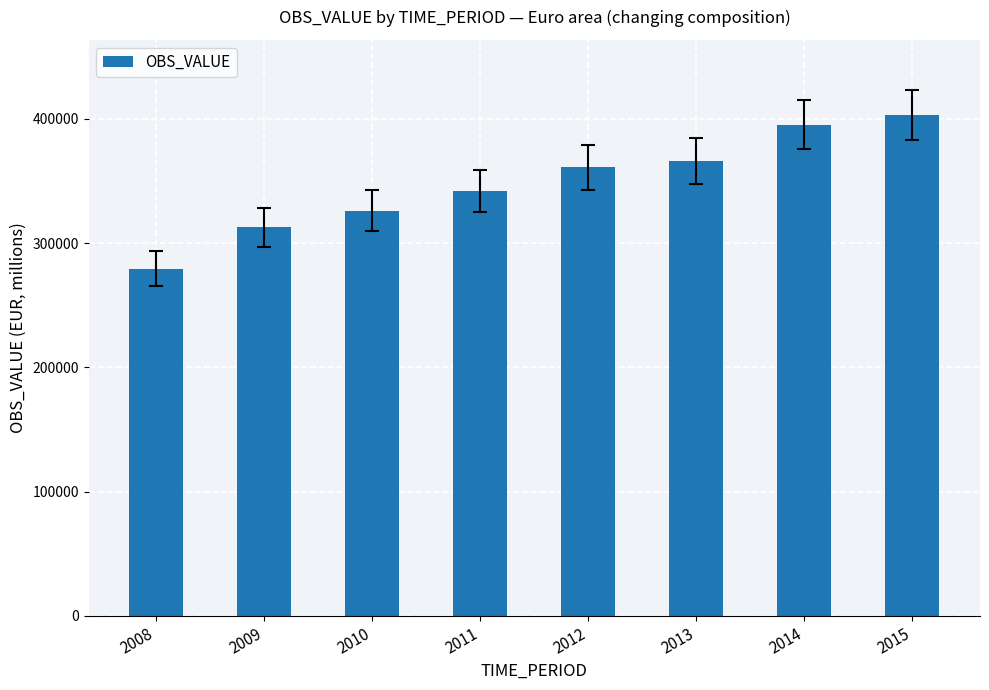

What is the value of the 4th bar from the left?

342032.3